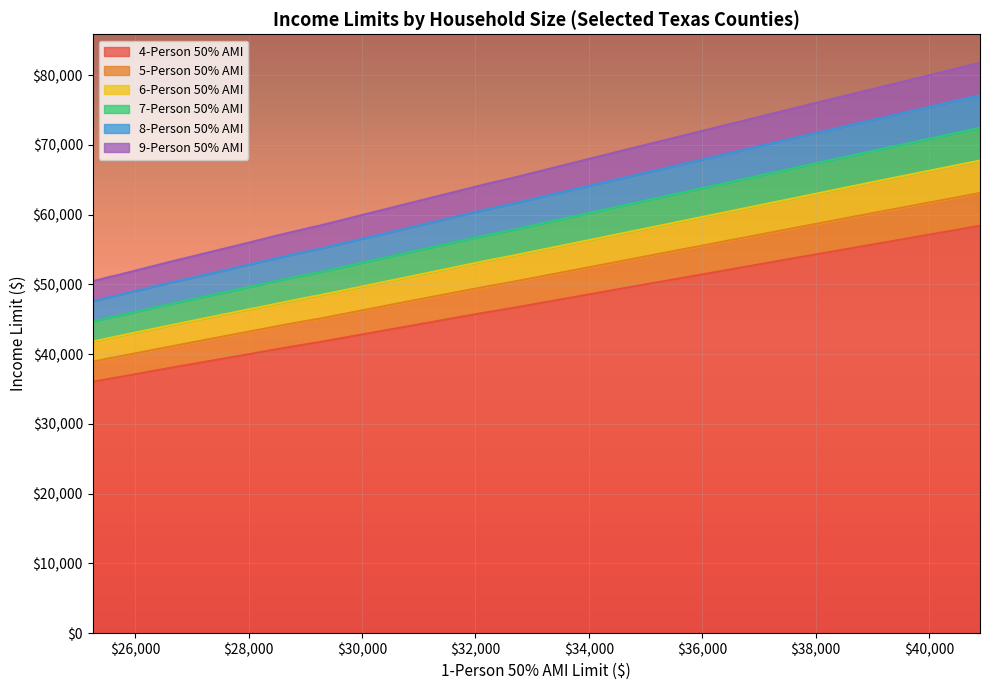

How many data points in l50_9 are above 51170?

19